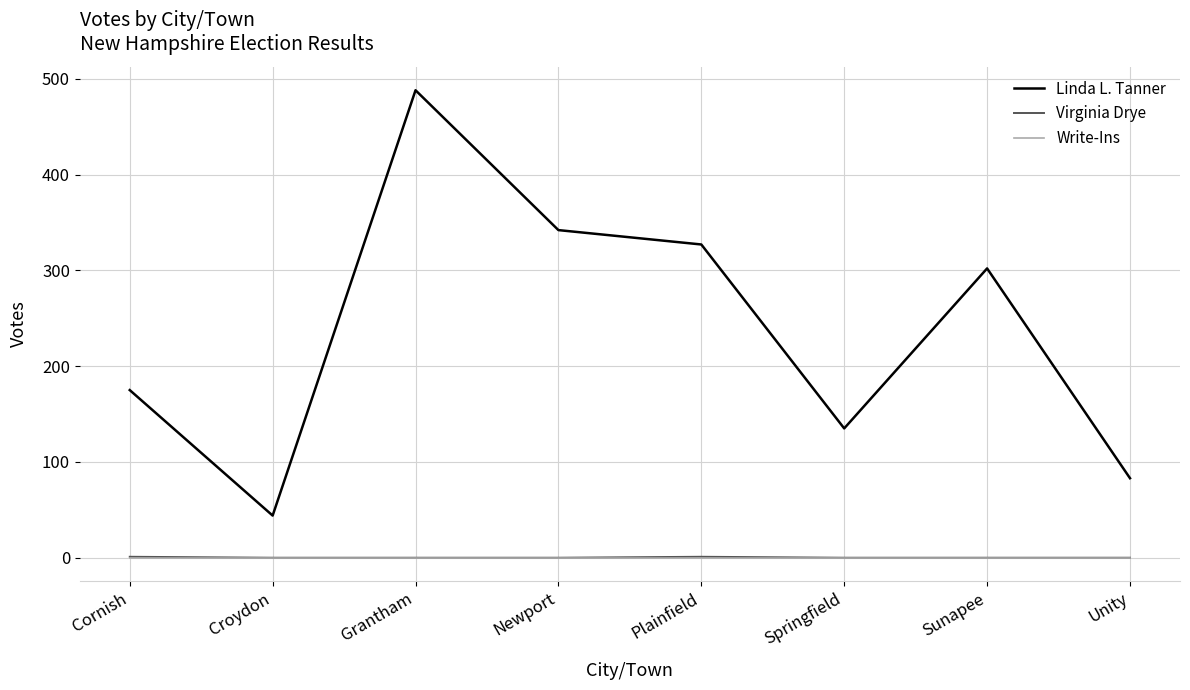

List the labels in order of Linda L. Tanner value, smallest first.

Croydon, Unity, Springfield, Cornish, Sunapee, Plainfield, Newport, Grantham